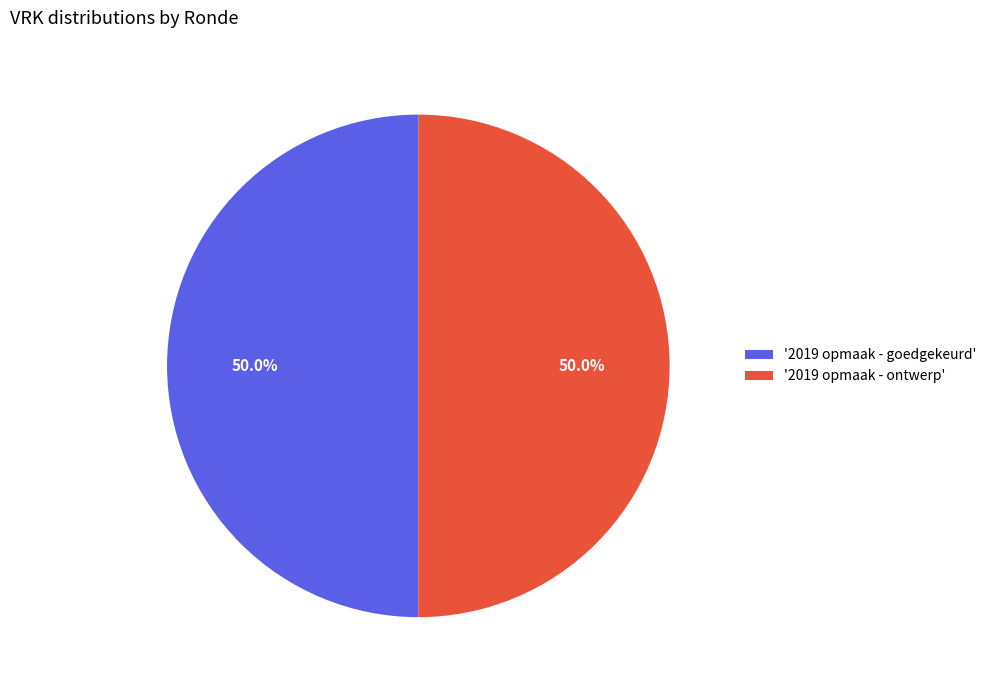

Approximately how many times larger is the value at '2019 opmaak - ontwerp' compared to '2019 opmaak - goedgekeurd'?

1.0